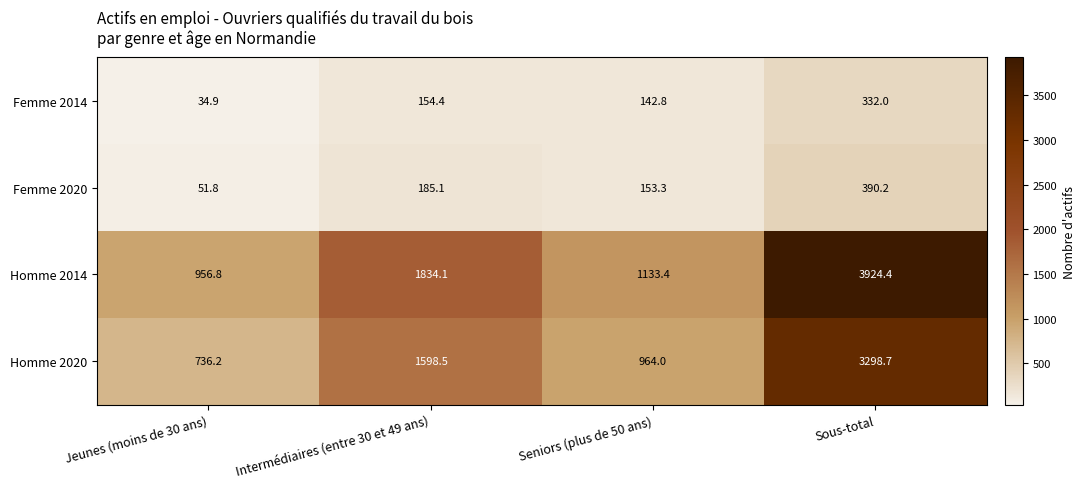

At which label is Homme 2020 closest to 2017?

Intermédiaires (entre 30 et 49 ans)